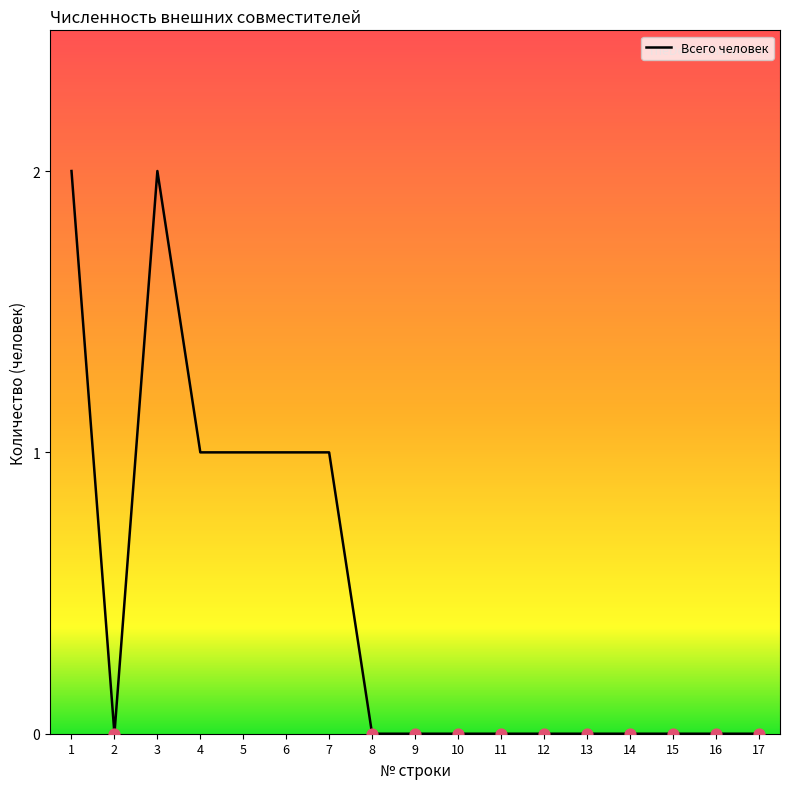

What is the change in value from 3 to 16?

-2